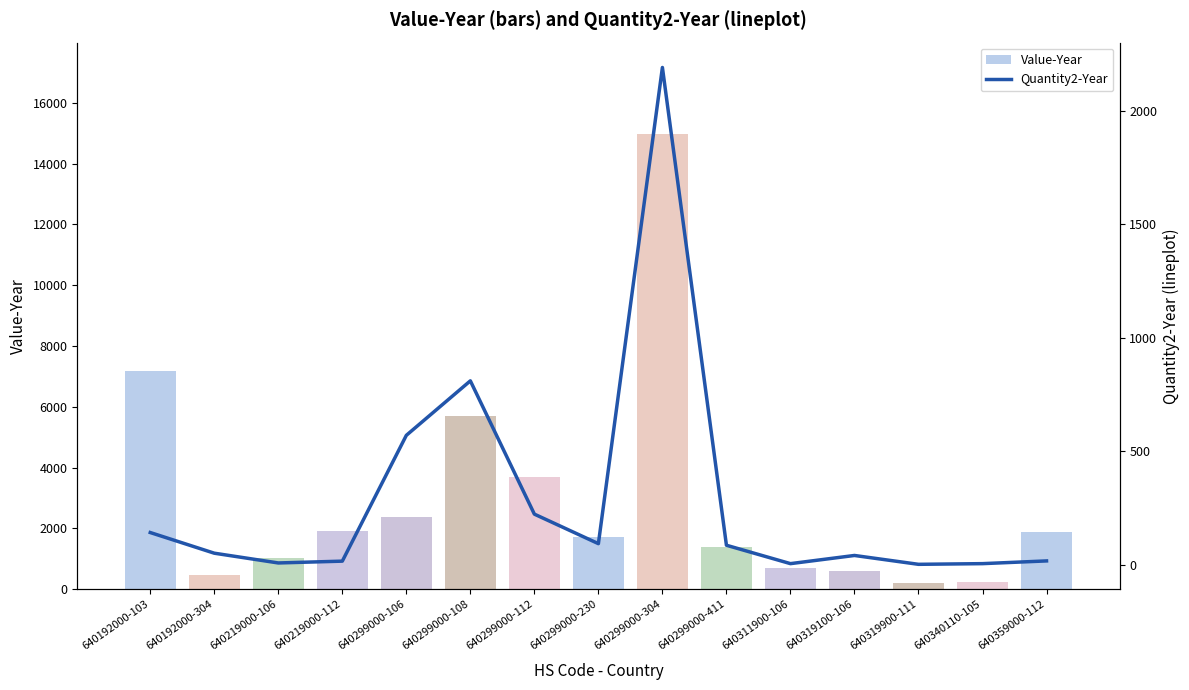

What is the sum of all Value-Year values?

44058